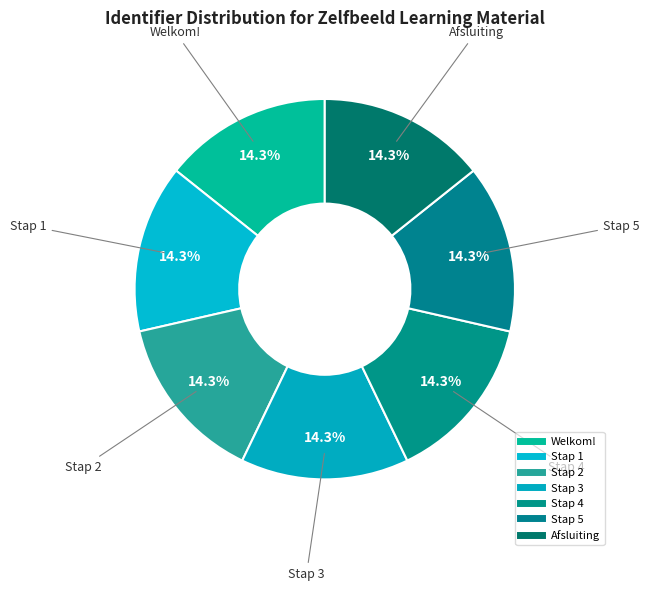

Which category has the smallest portion of the pie?

Stap 1